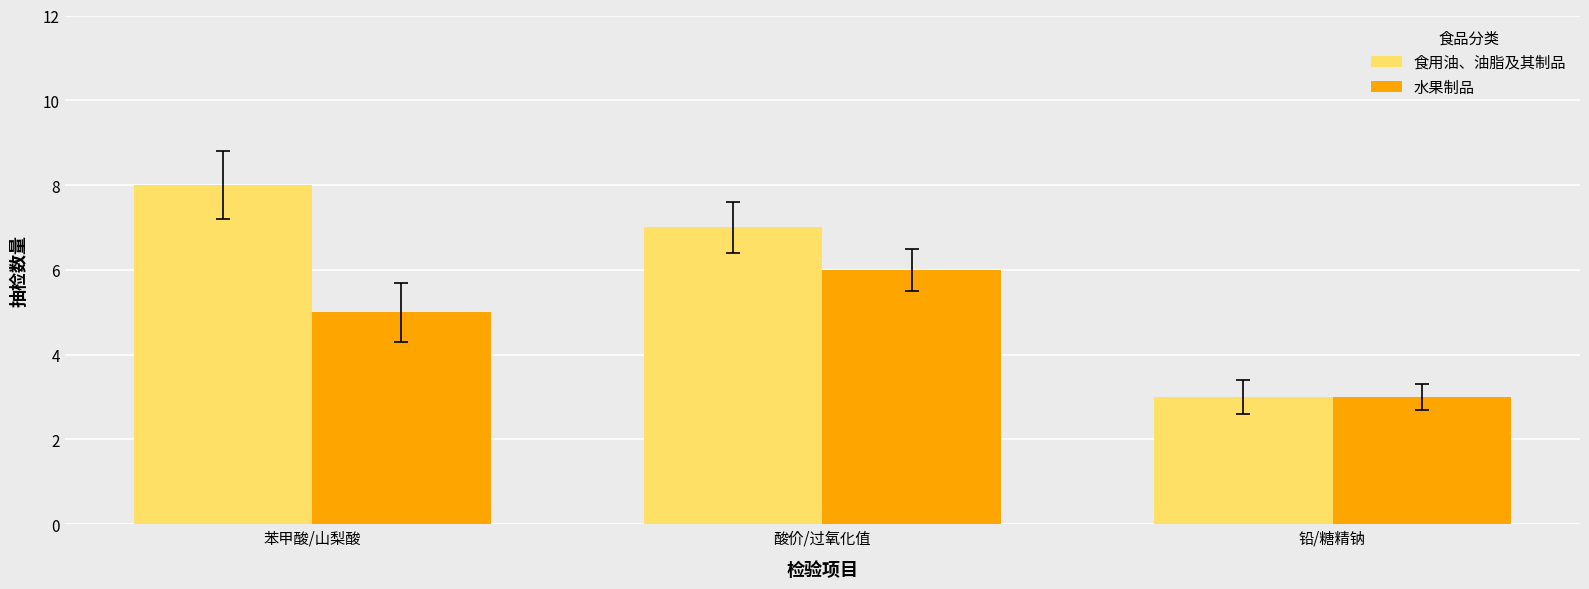

Read the 食用油、油脂及其制品 value at 苯甲酸/山梨酸.

8